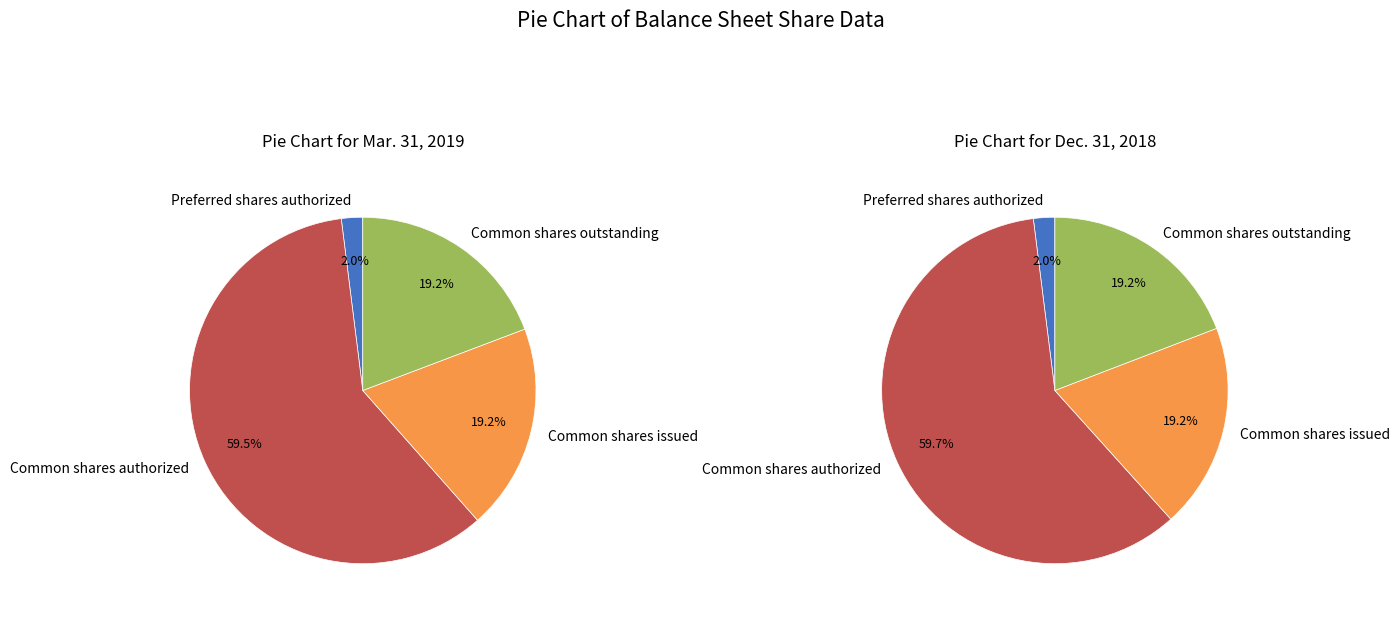

To the nearest percent, what is the average slice percentage?

25%